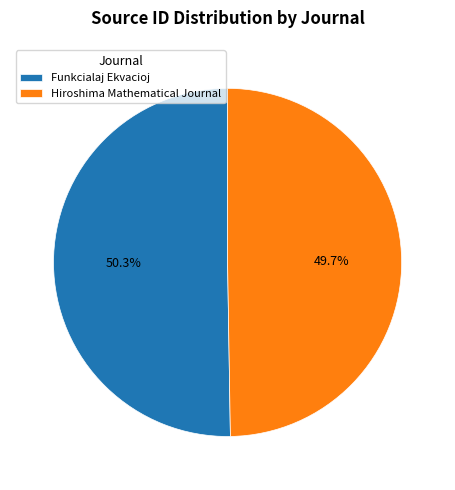

How many segments does this pie chart have?

2